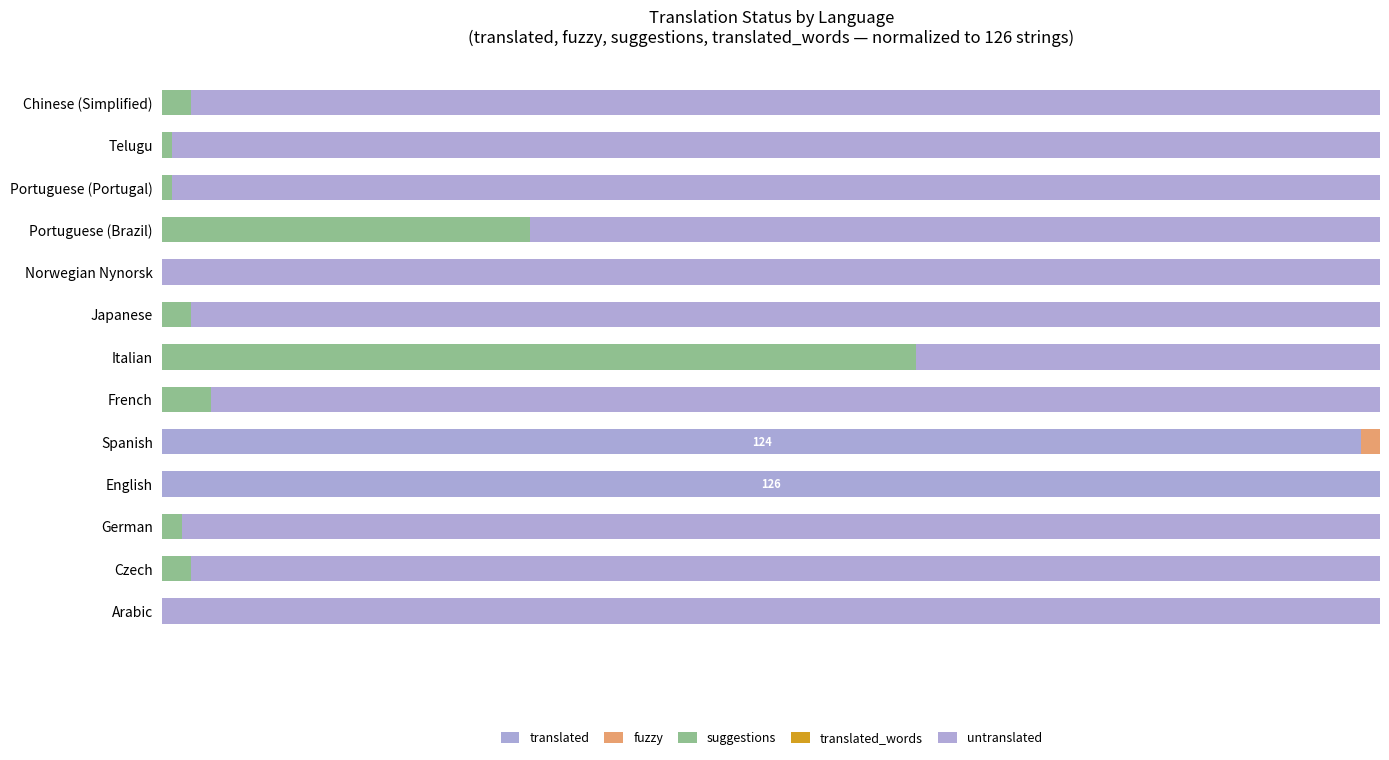

How many positive values does the fuzzy series have?

1